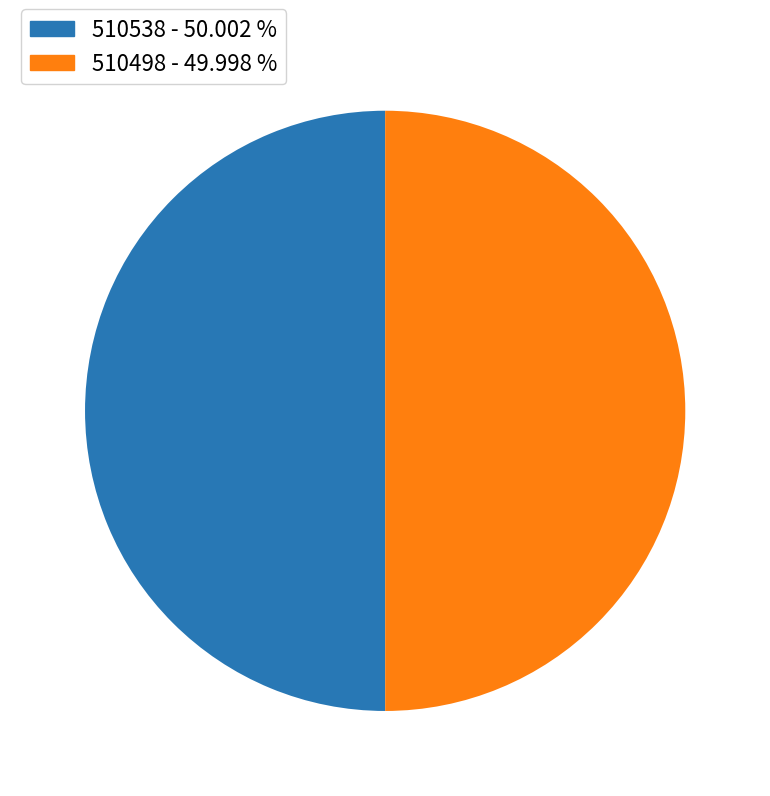

Do 510498 and 510538 together represent more than half of the pie?

Yes